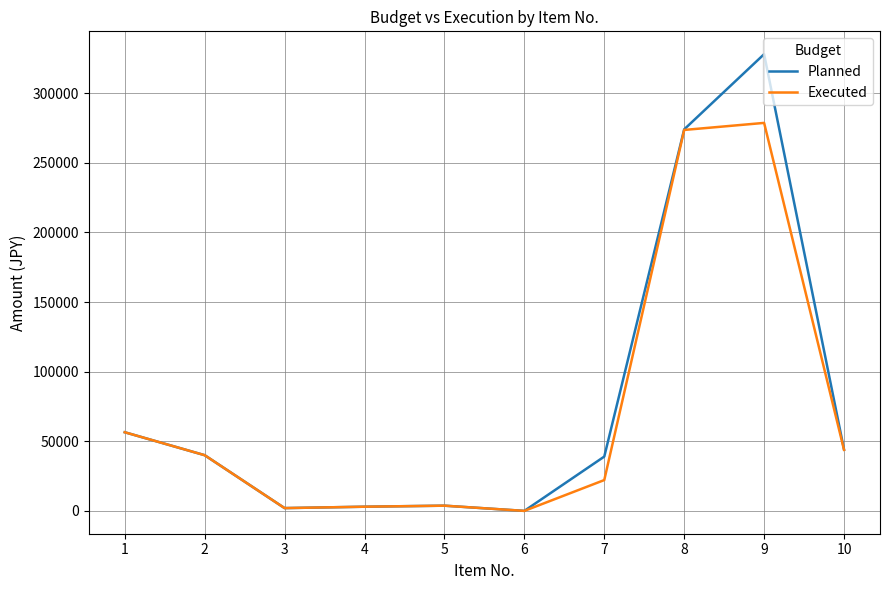

Is it true that Executed equals 167873 at 8?

False